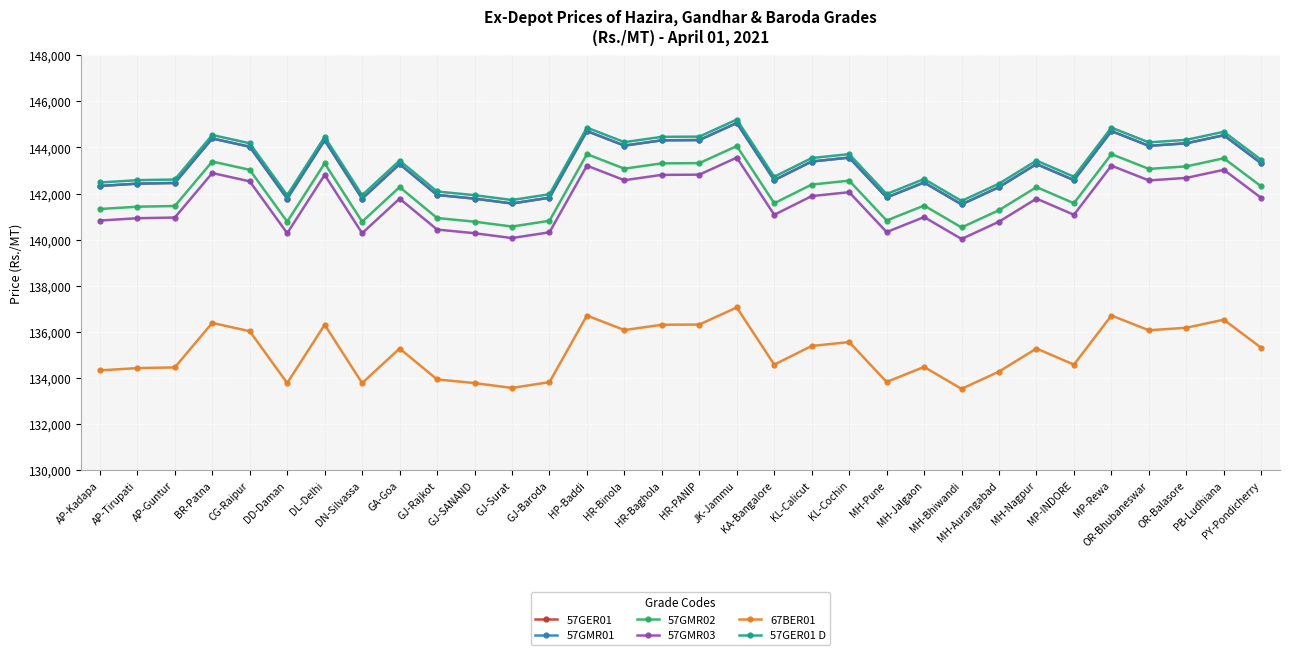

The value of 57GER01 at CG-Raipur is 144030. True or false?

True